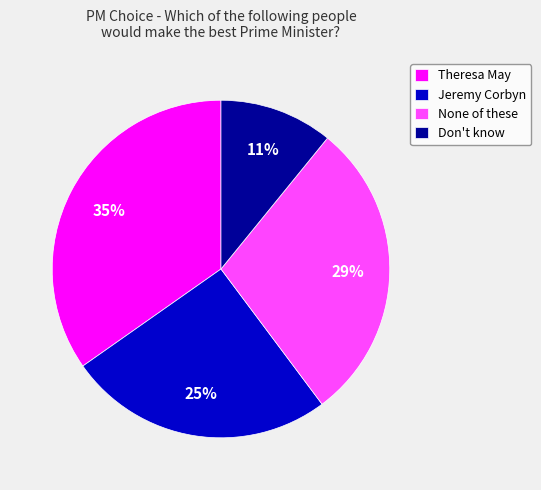

Is it true that Don't know is 25% of the pie?

False